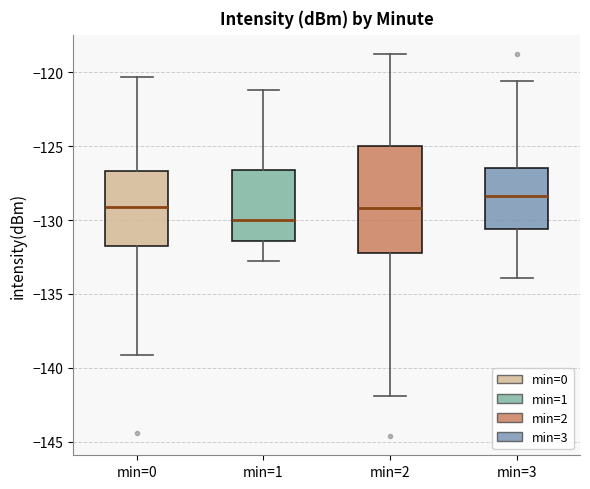

Where is the upper edge of the box for min=1 on the y-axis? The values are not printed on the chart, so give them approximately, as read against the axis.

-126.5